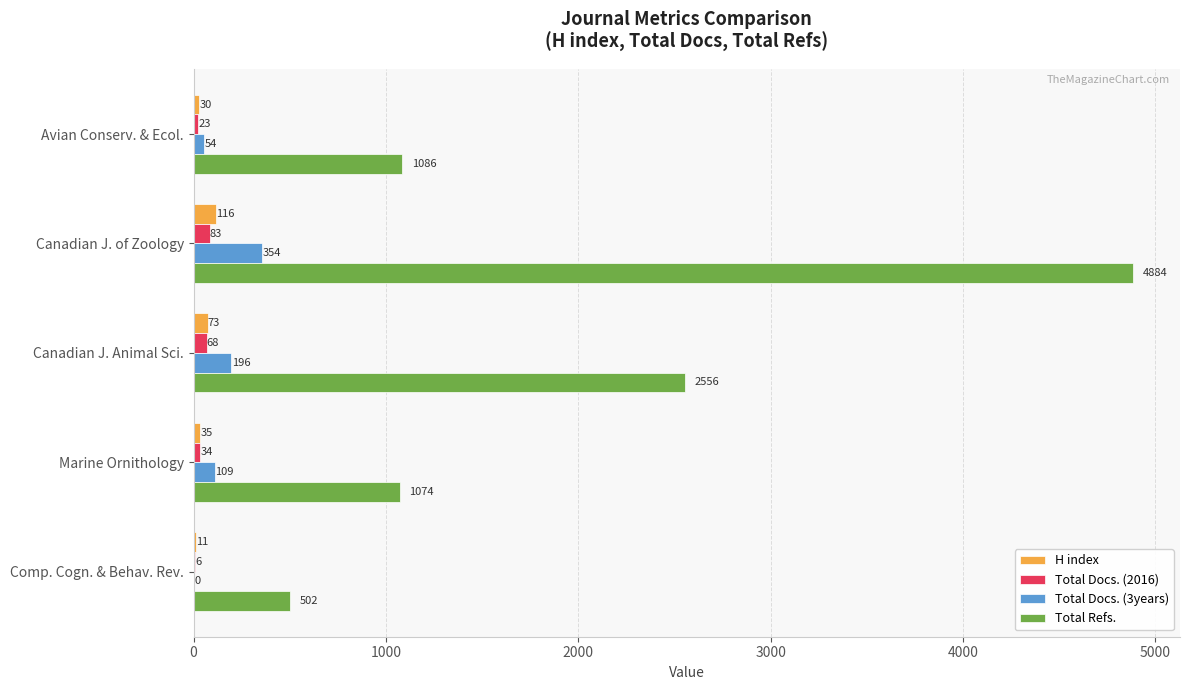

What is the sum of all Total Docs. (3years) values?

713